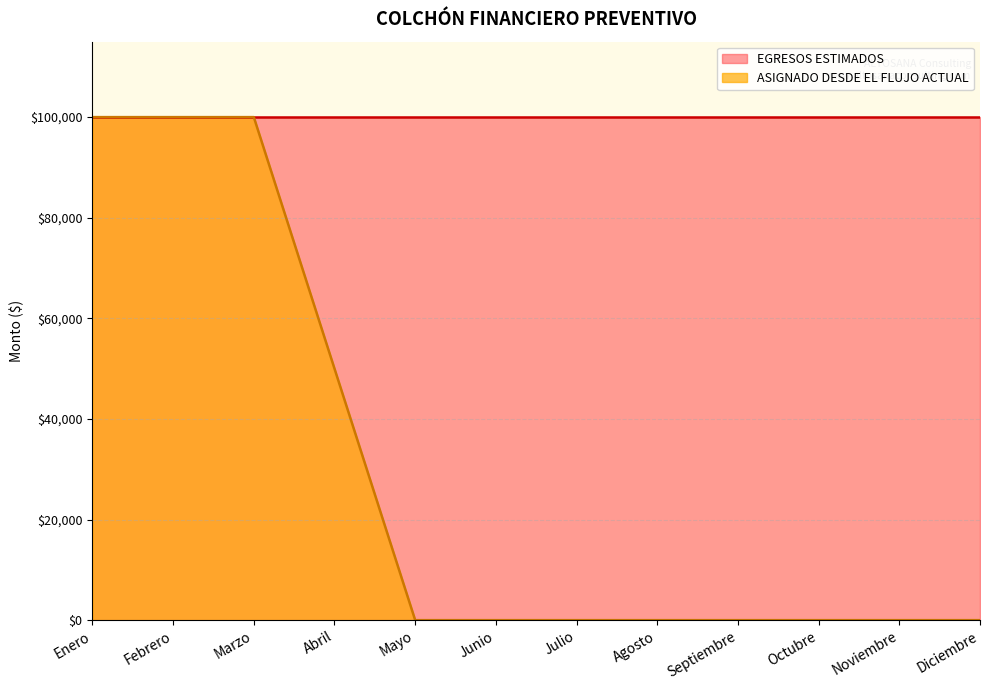

What is the greatest value displayed?

100000